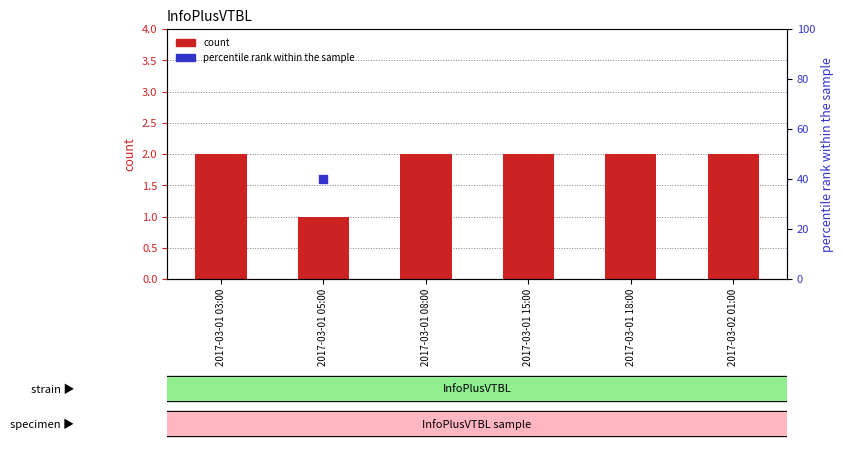

What is the total value across all series at 2017-03-01 18:00?

122.0